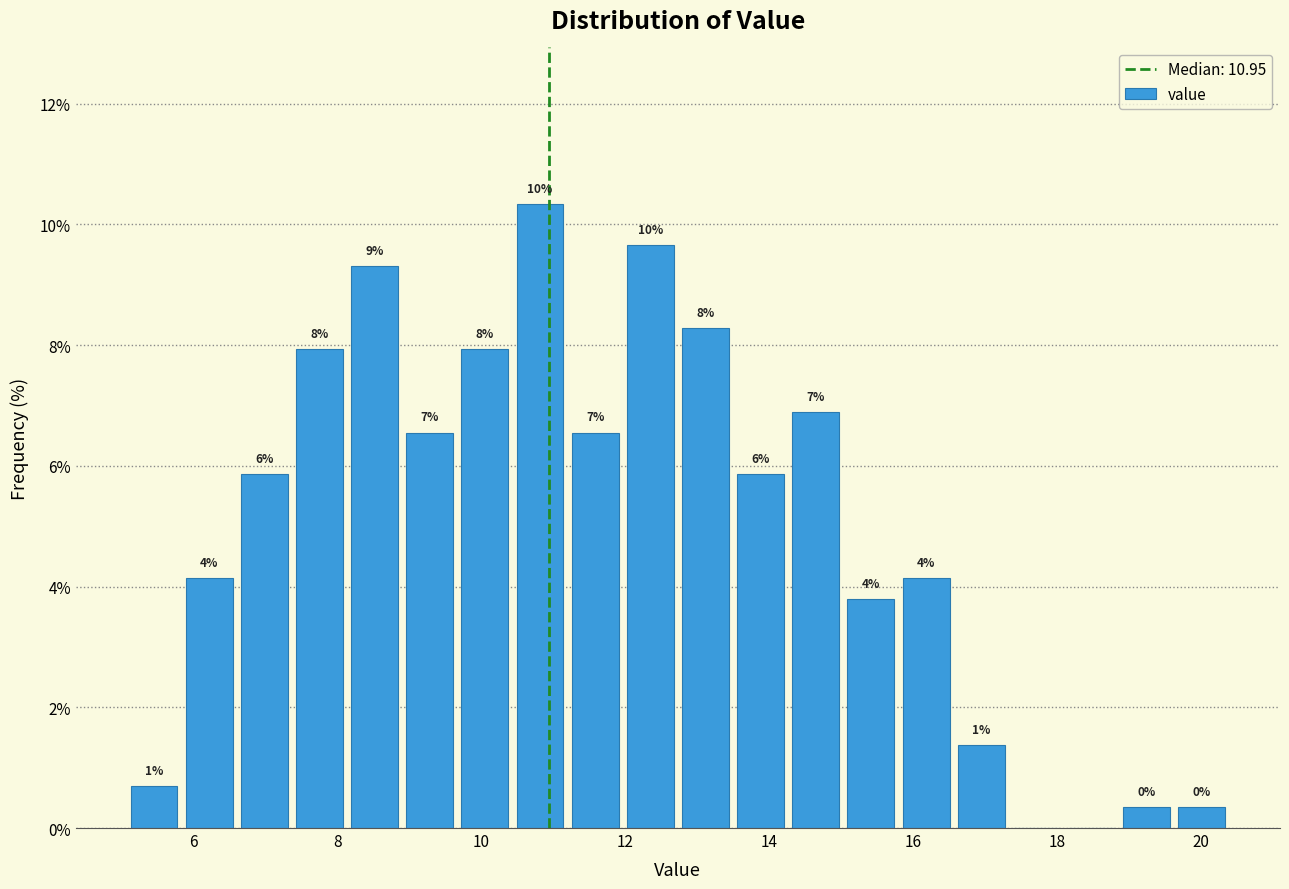

Read against the x-axis, roughly where is the centre of the tallest bar?

10.8